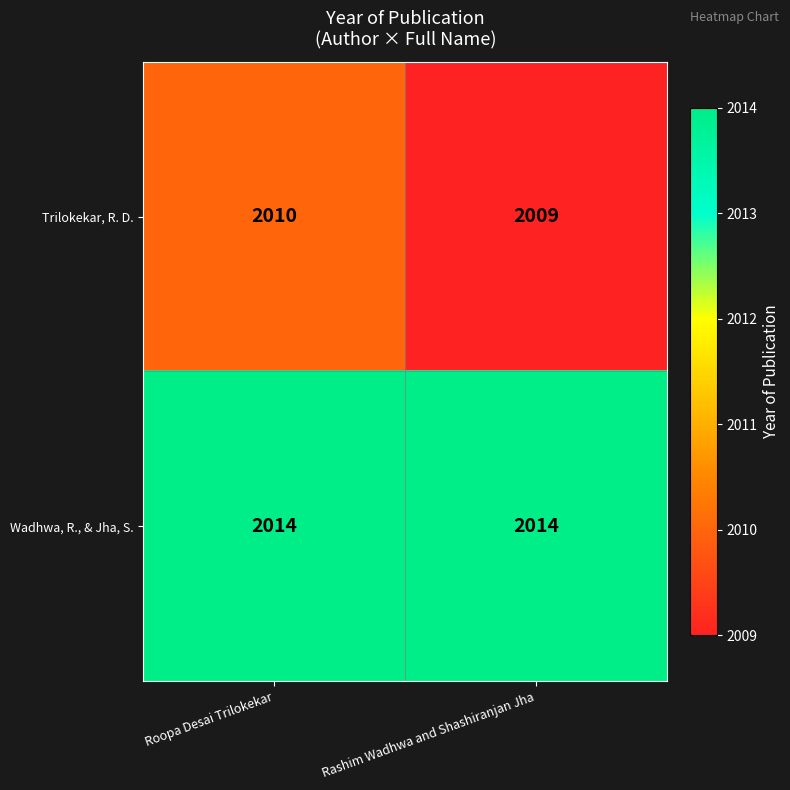

At which label does Trilokekar, R. D. reach its minimum?

Rashim Wadhwa and Shashiranjan Jha